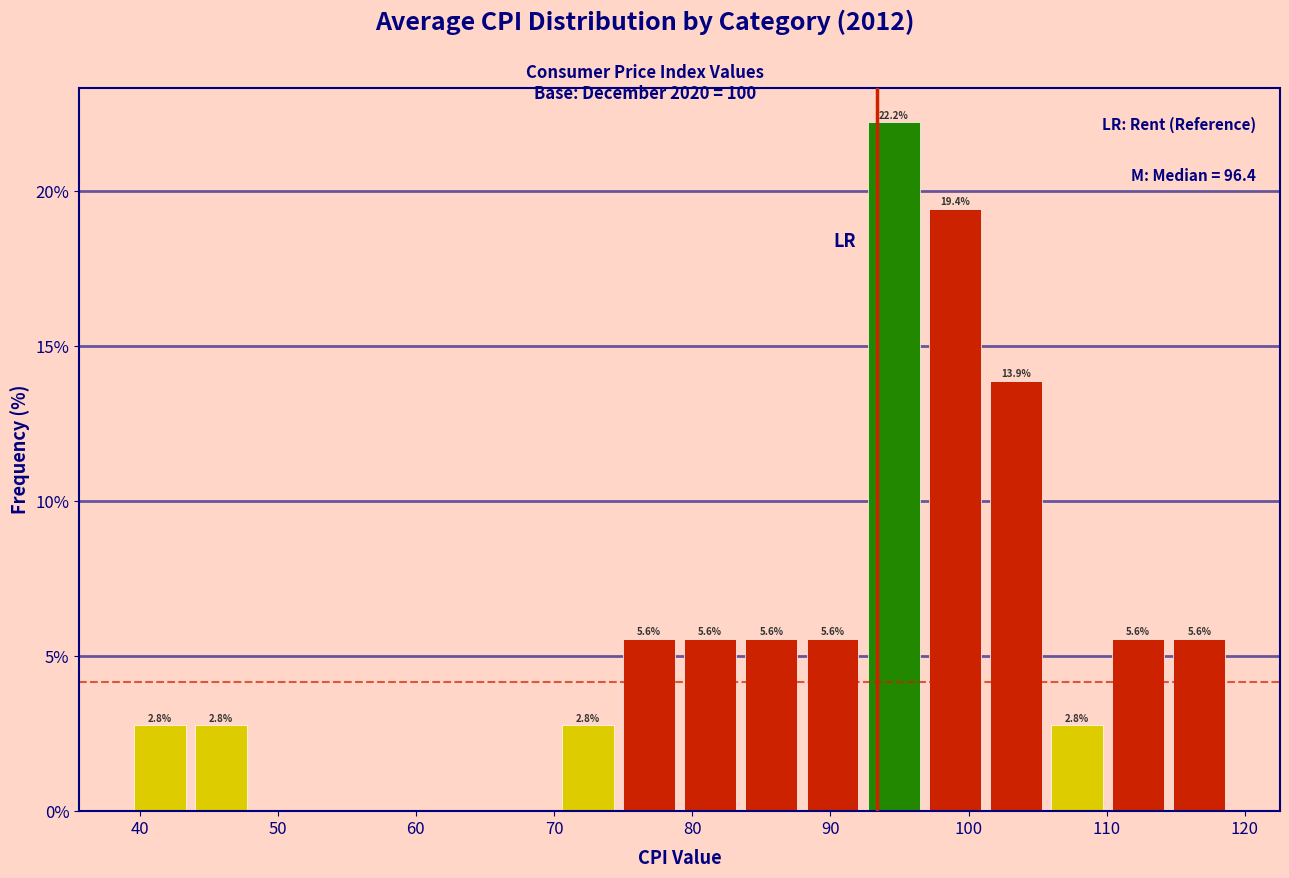

Which range on the x-axis has the tallest bar?

92 to 97